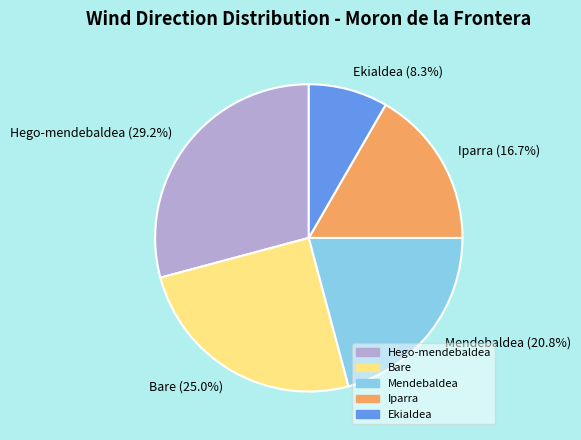

How many segments does this pie chart have?

5